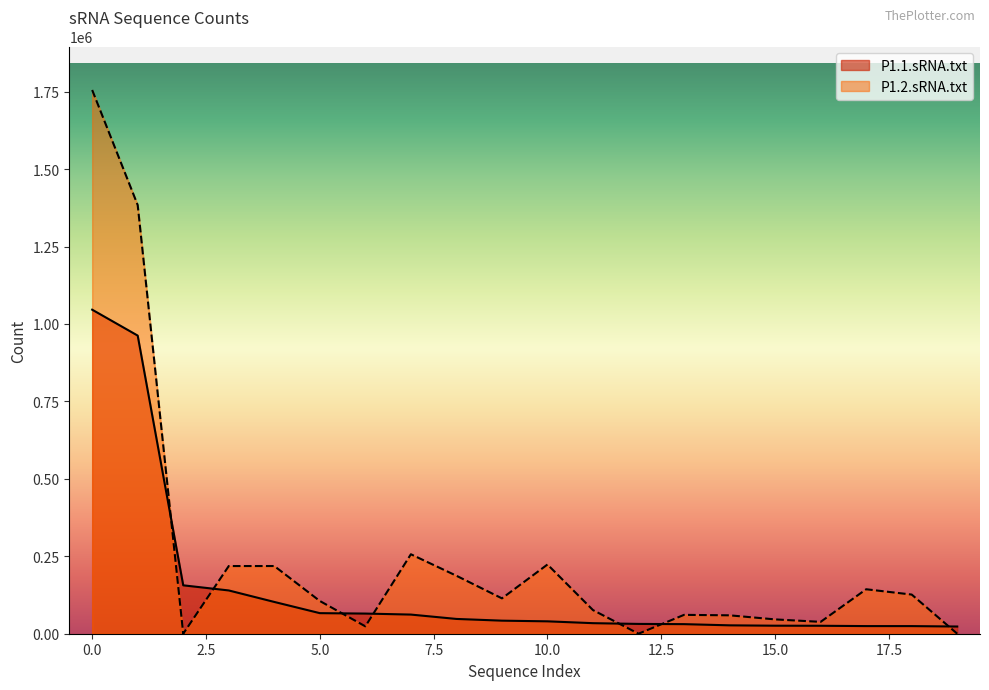

How many distinct data groups are displayed?

2